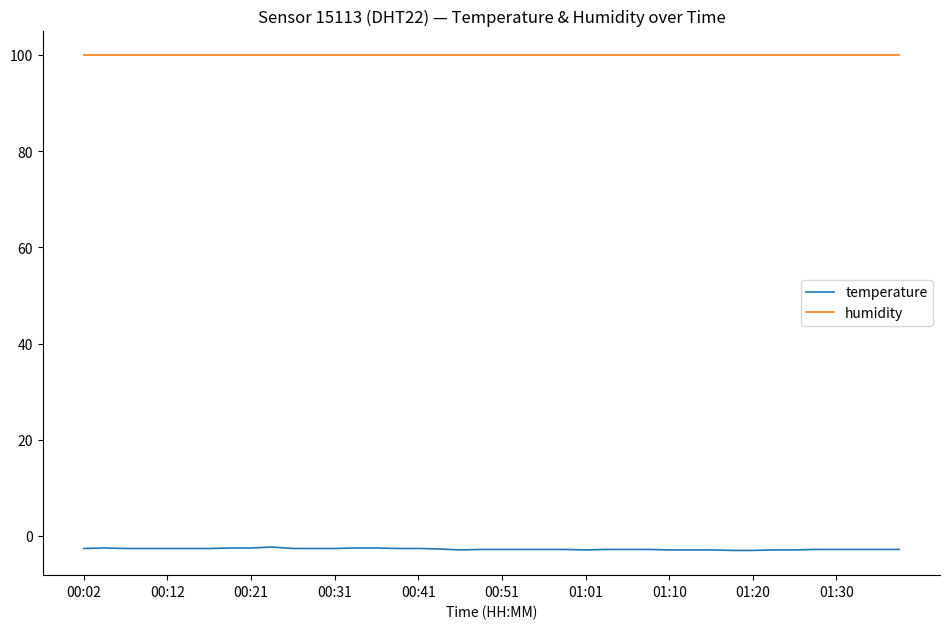

List the series in order of their peak value, lowest first.

temperature, humidity